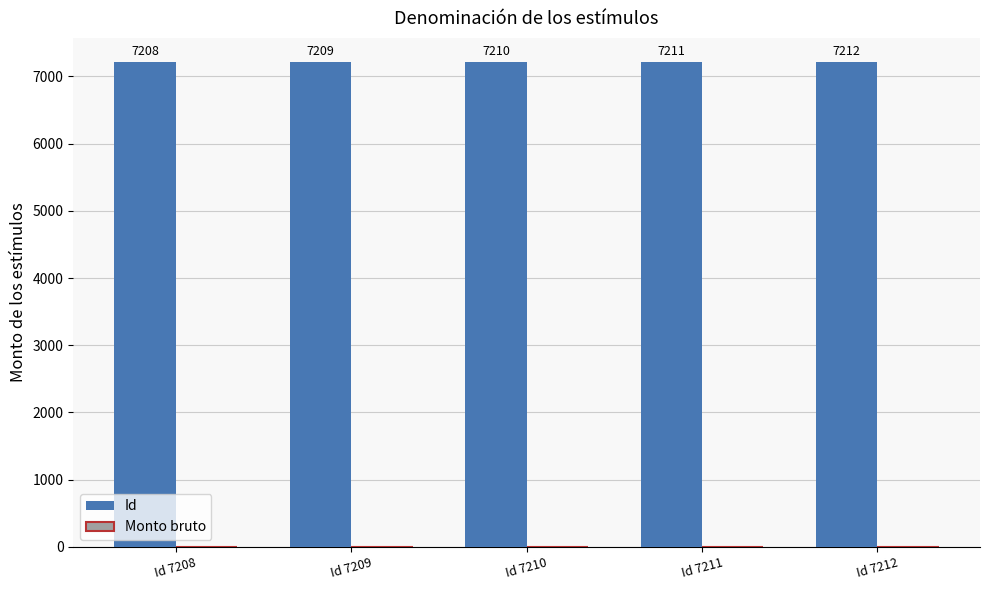

Which label corresponds to the smallest value in the chart?

Id 7208